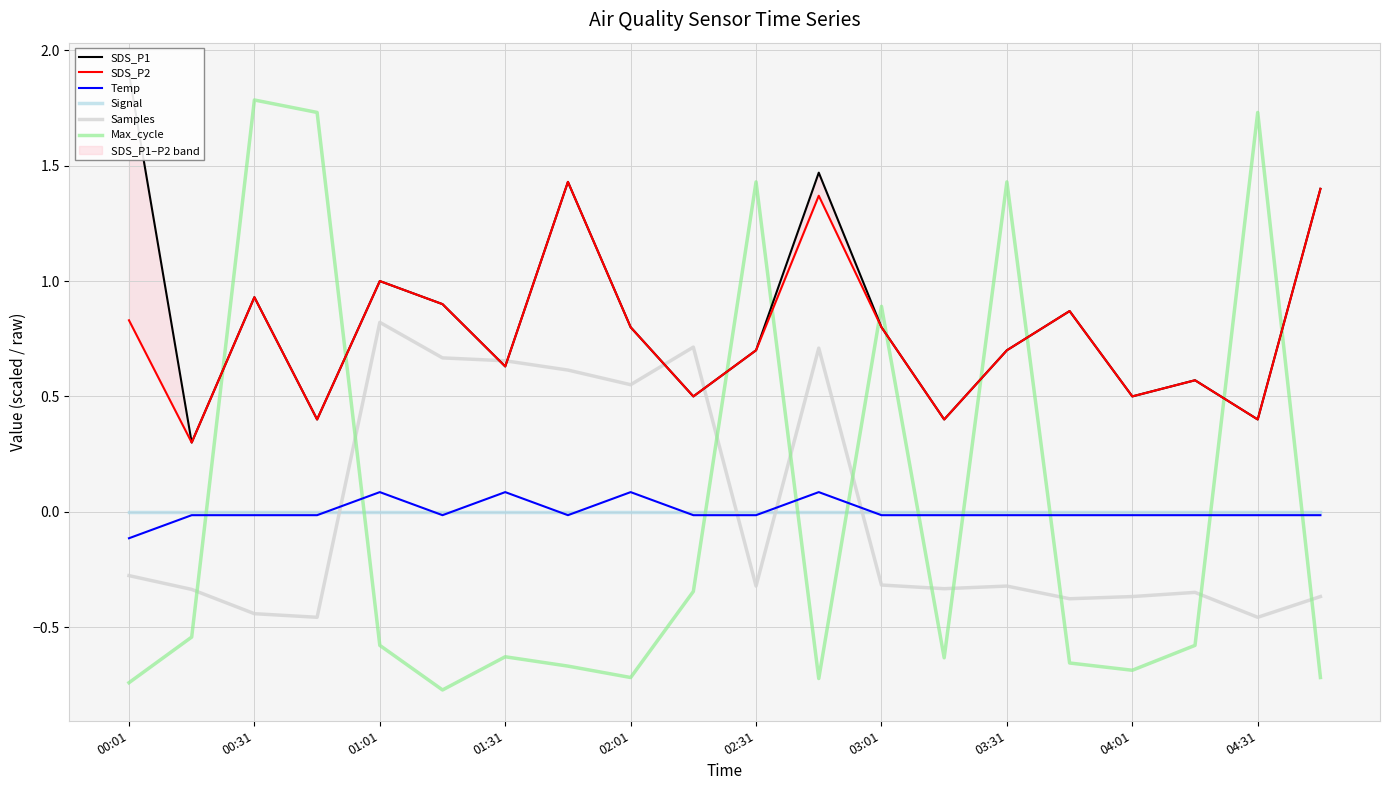

What is the maximum value for Max_cycle?

1.8